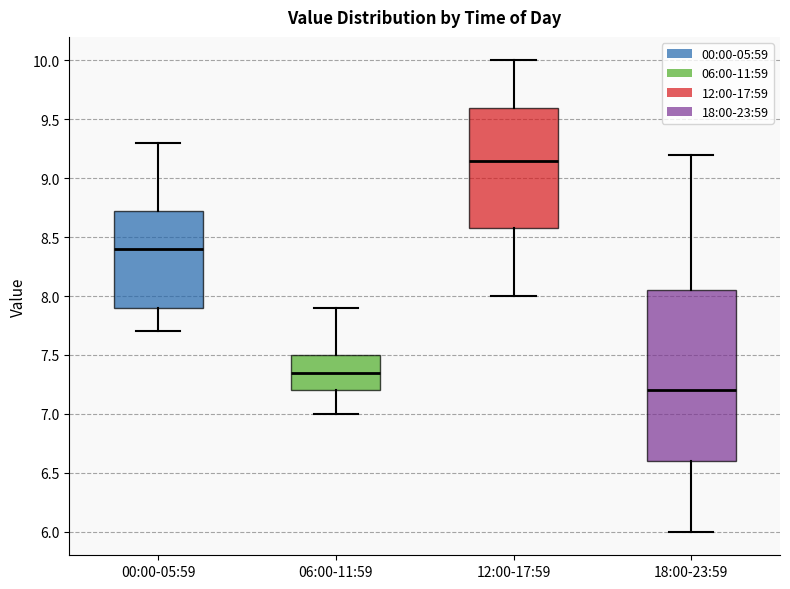

Which box is the tallest, from its lower edge to its upper edge?

18:00-23:59